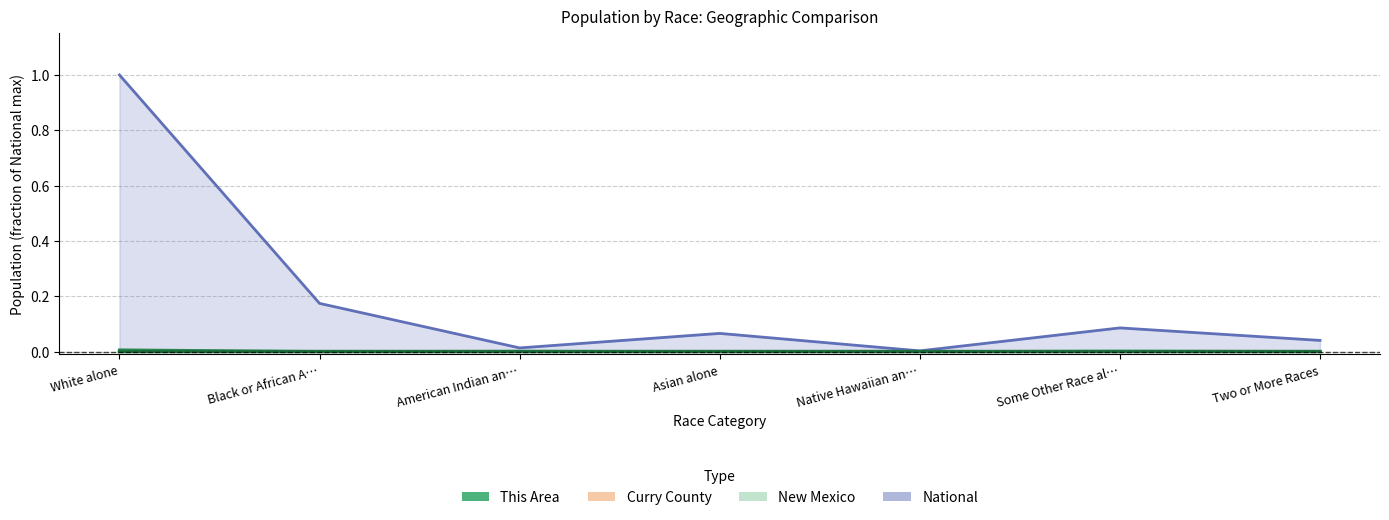

Reading left to right, list all the values displayed in this chart.

This Area: 0.0	0.0	0.0	0.0	0.0	0.0	0.0
Curry County: 0.0	0.0	0.0	0.0	0.0	0.0	0.0
New Mexico: 0.0	0.0	0.0	0.0	0.0	0.0	0.0
National: 1.0	0.2	0.0	0.1	0.0	0.1	0.0